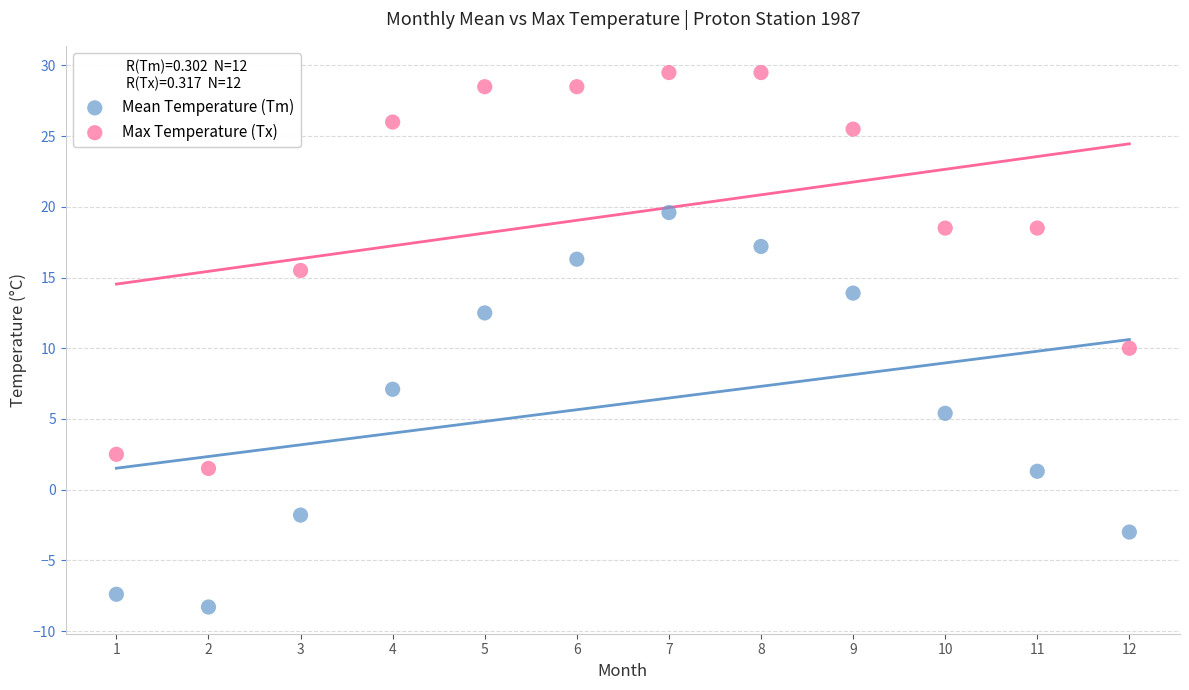

Which series has the widest spread of Y values?

Max Temperature (Tx)